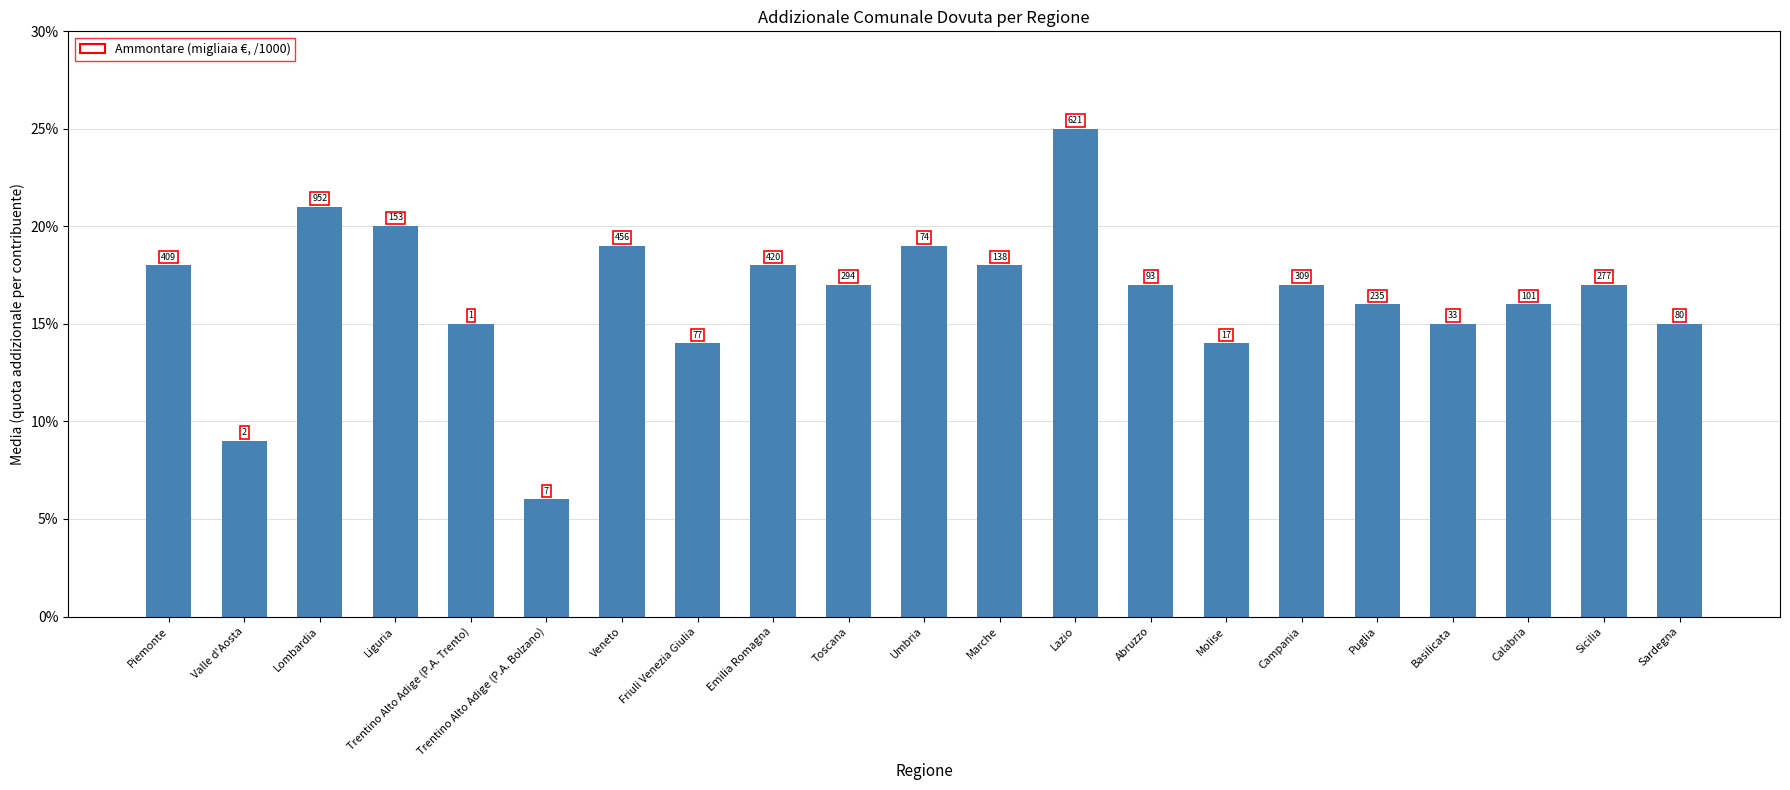

Rank the categories by value from highest to lowest.

Lazio, Lombardia, Liguria, Veneto, Umbria, Piemonte, Emilia Romagna, Marche, Toscana, Abruzzo, Campania, Sicilia, Puglia, Calabria, Trentino Alto Adige (P.A. Trento), Basilicata, Sardegna, Friuli Venezia Giulia, Molise, Valle d'Aosta, Trentino Alto Adige (P.A. Bolzano)